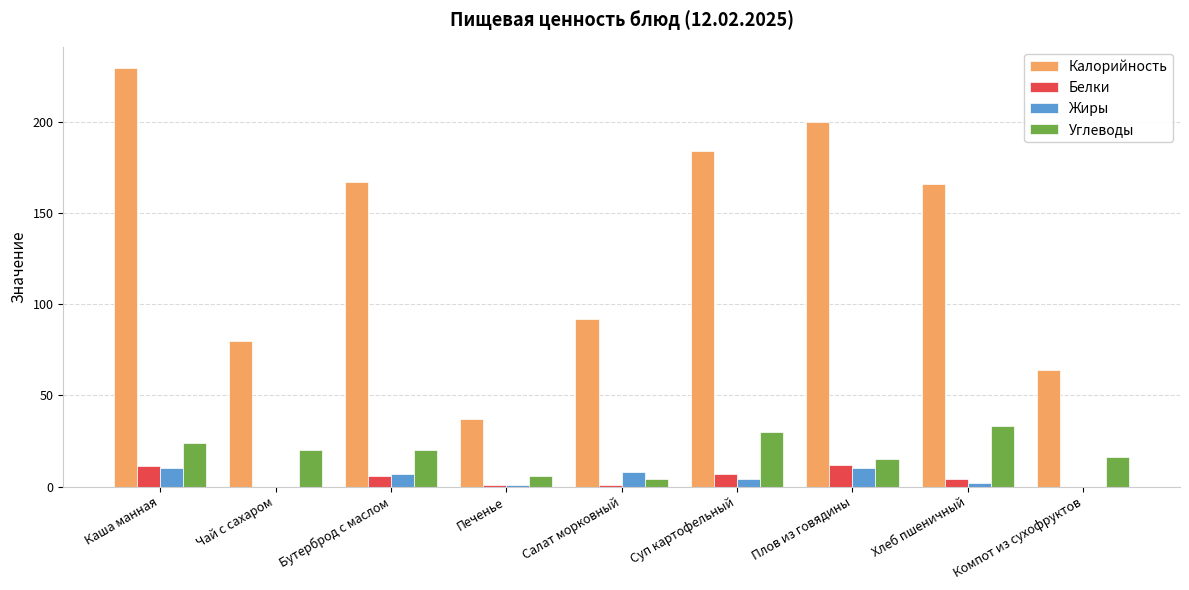

Which series has the largest total across all categories?

Калорийность